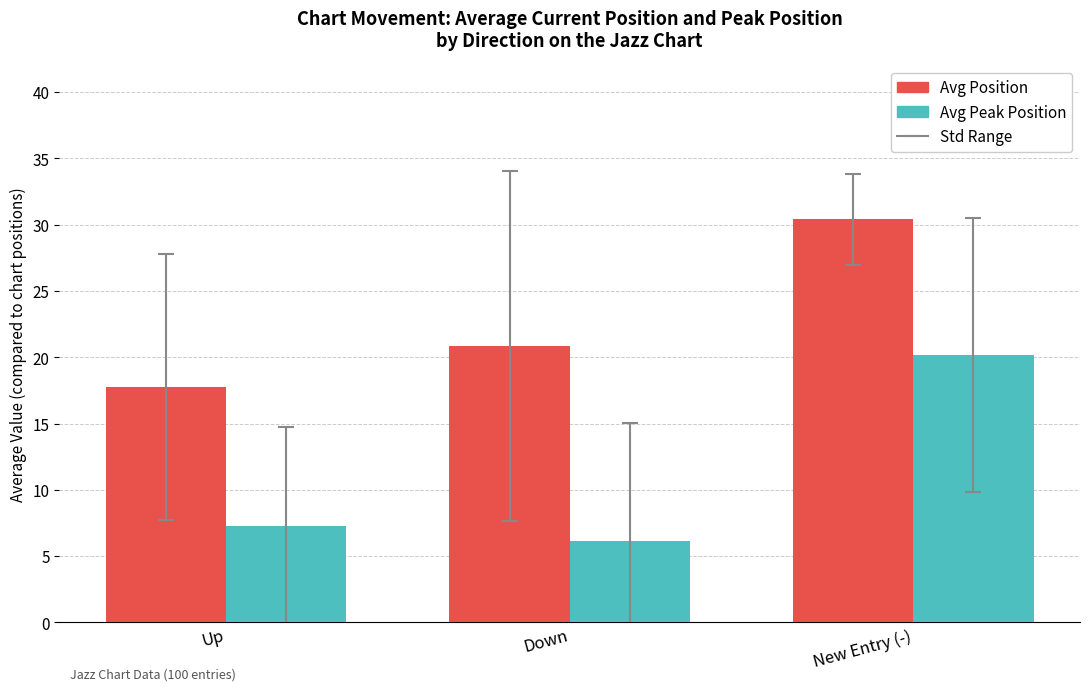

What is the total value across all series at New Entry (-)?

50.6